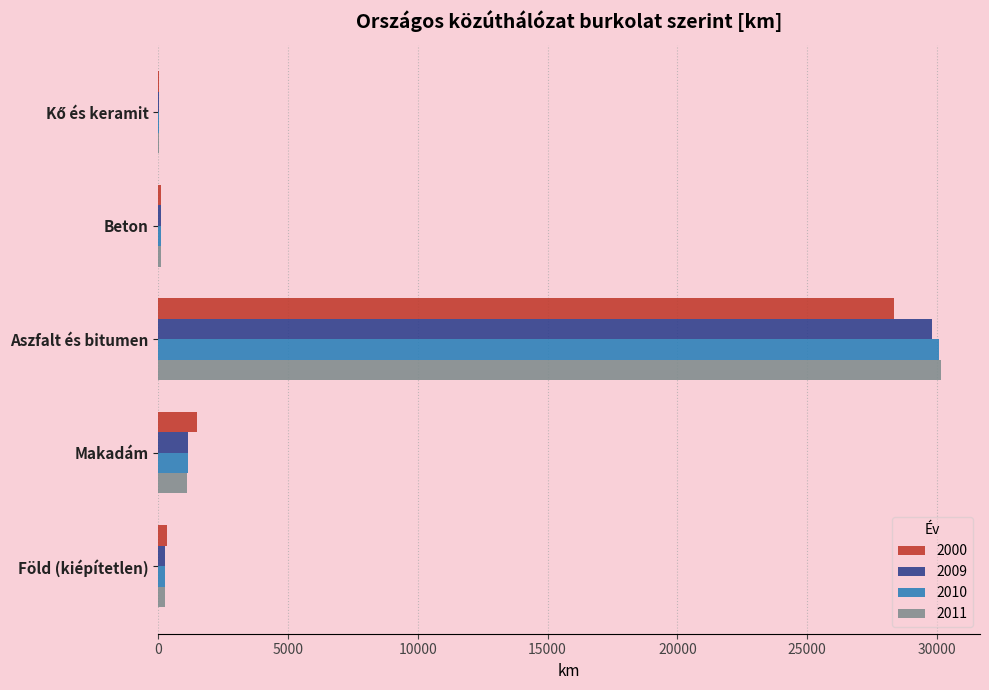

What is the sum of all 2010 values?

31630